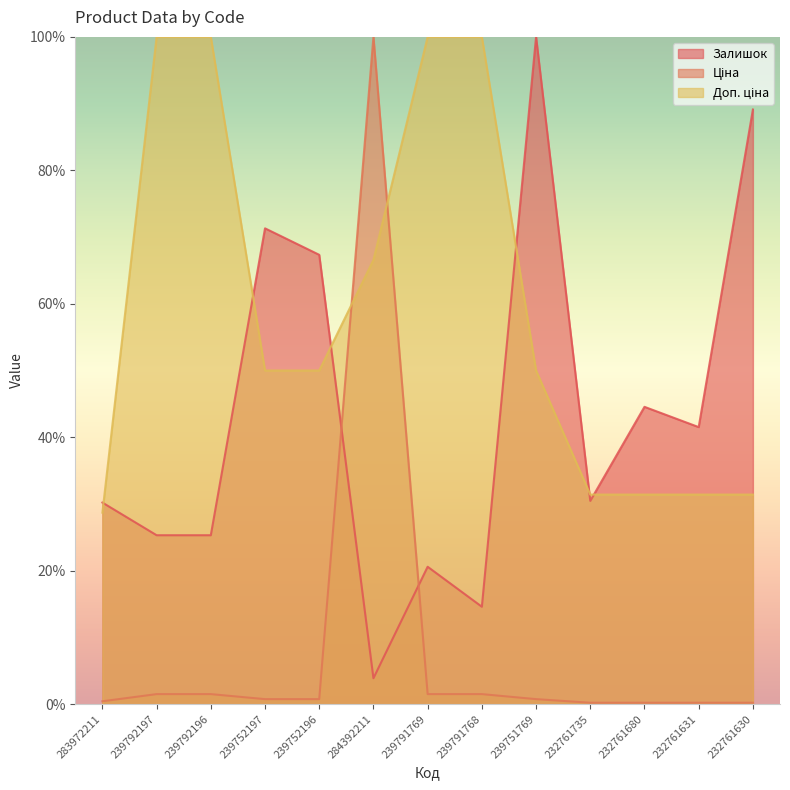

What is the difference between the Доп. ціна values at 284392211 and 232761735?

35.2